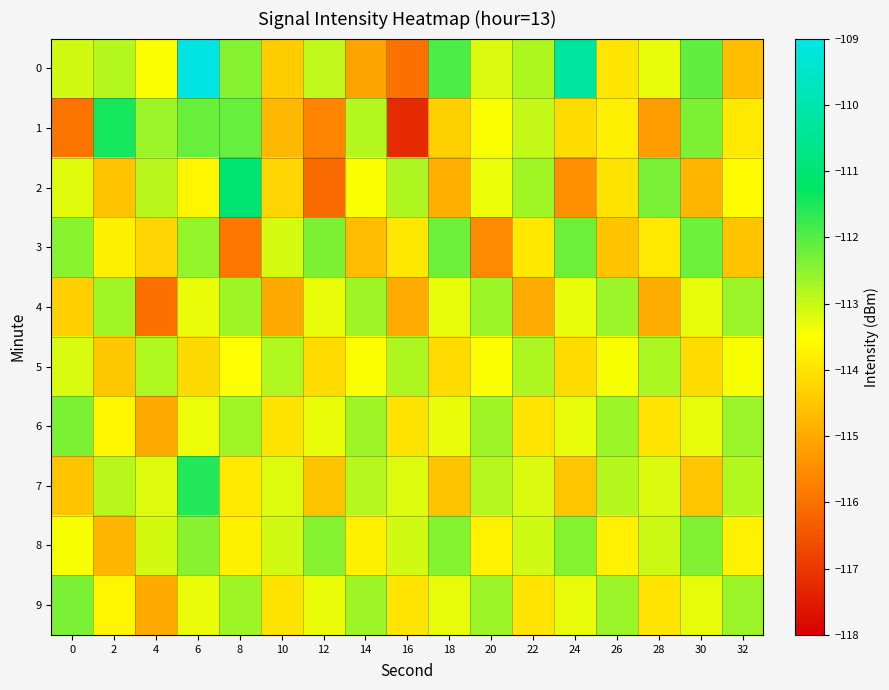

Rank the series at 22 from lowest to highest value.

4, 6, 9, 3, 7, 8, 1, 0, 5, 2